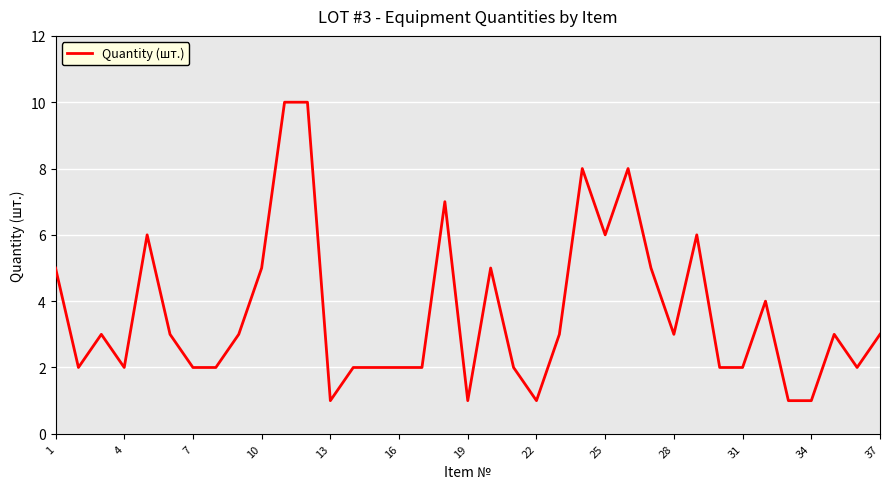

What is the difference between the second highest and minimum values?

9